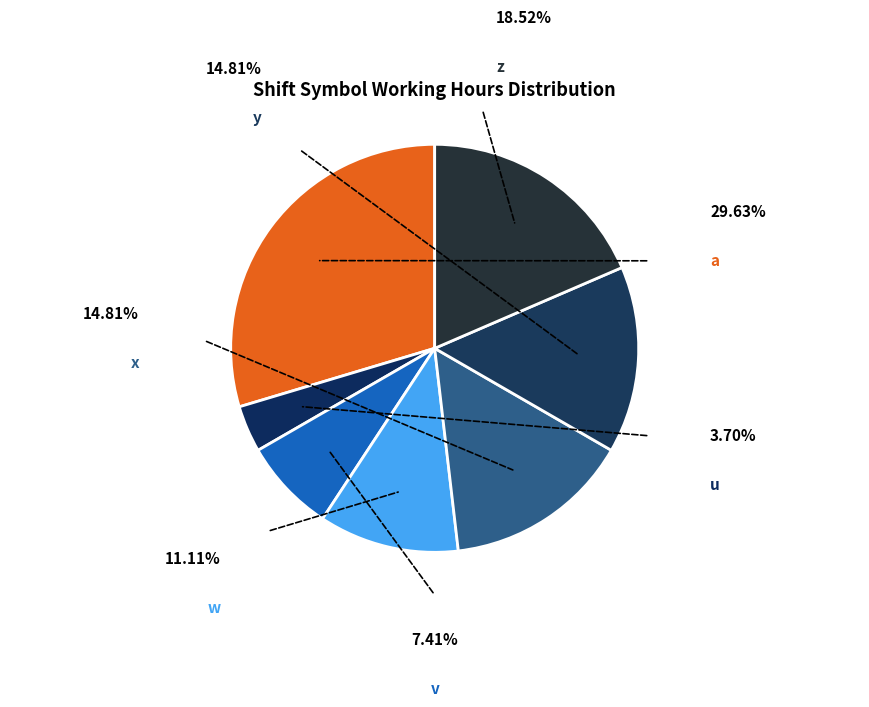

How many slices are in this pie chart?

7